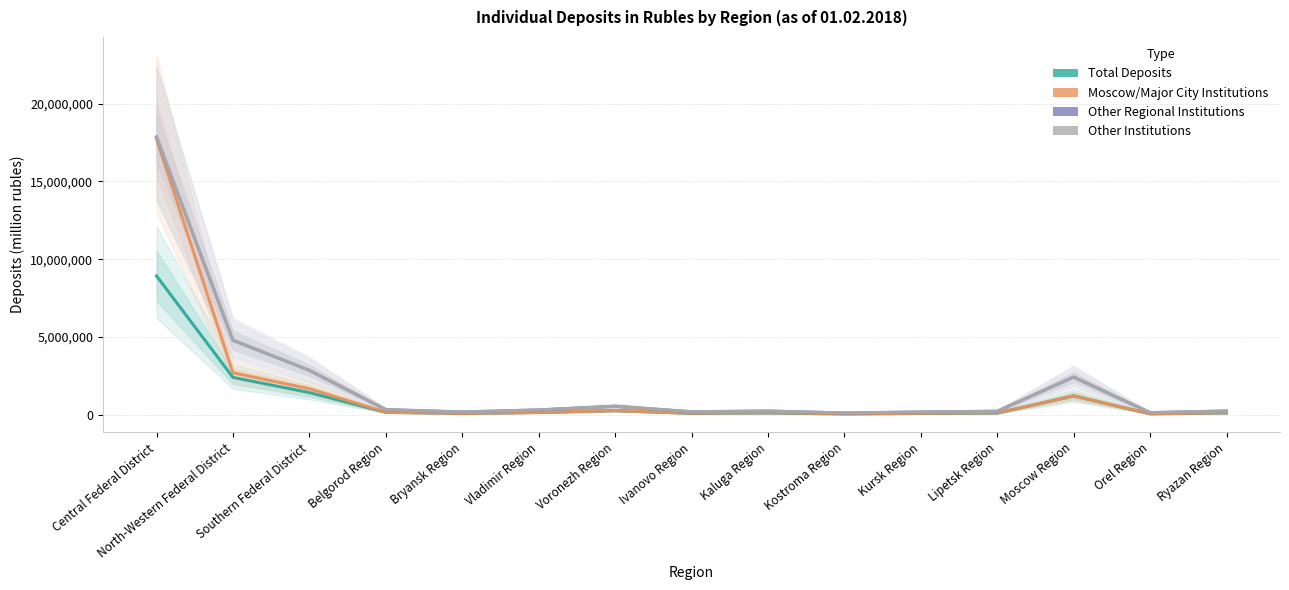

What is the label of the 9th point from the right?

Voronezh Region